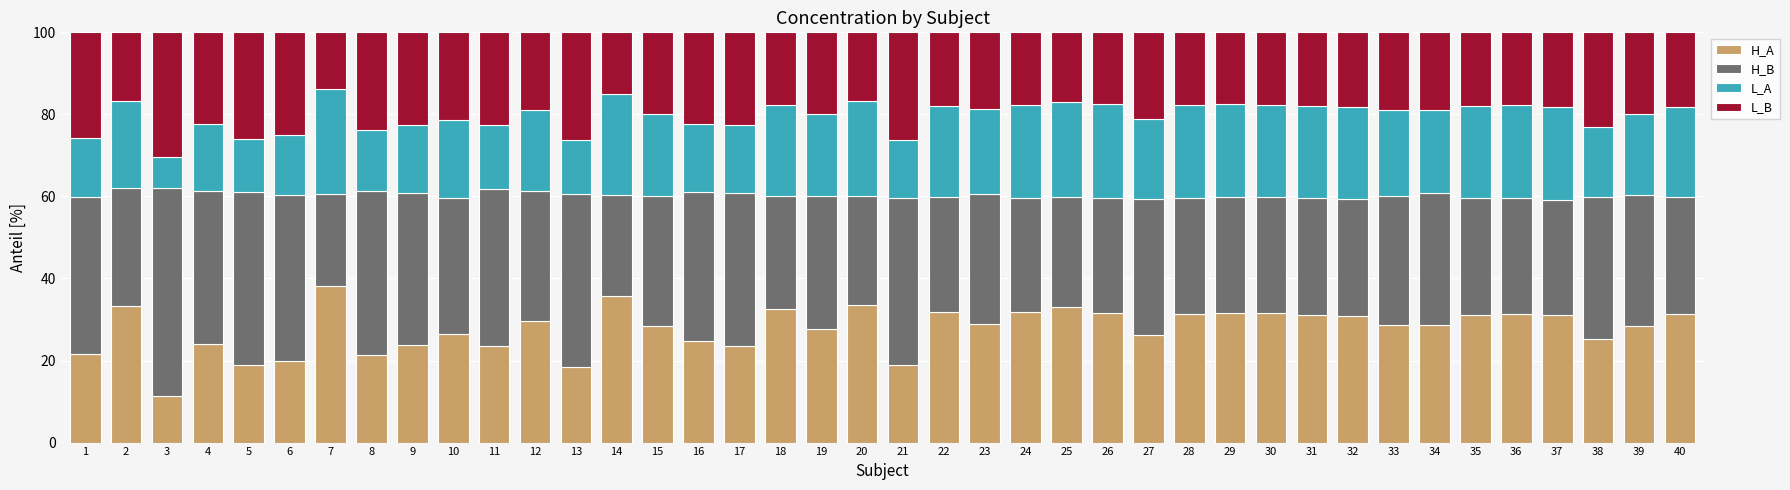

The value of H_A at 6 is 19.9. True or false?

True